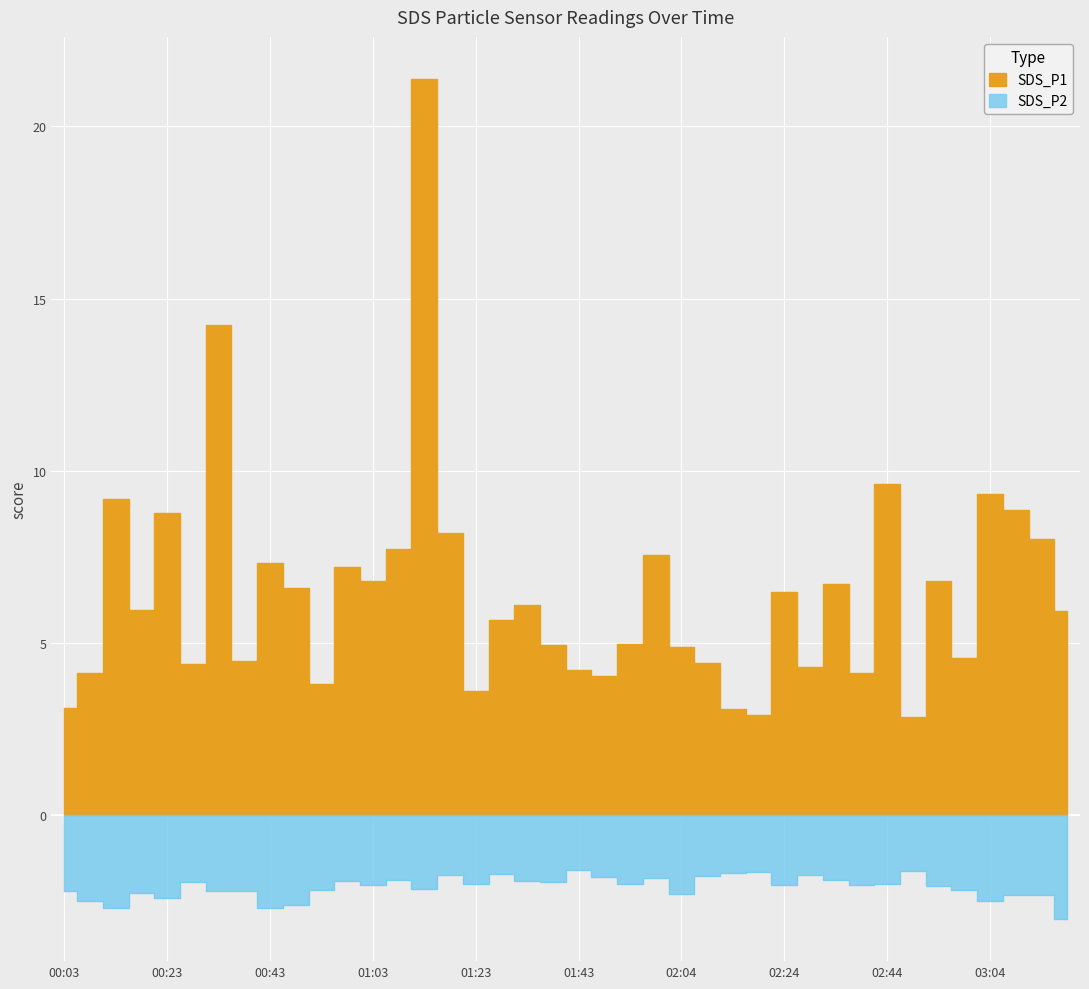

Between 02:39 and 01:59, which is larger?

01:59